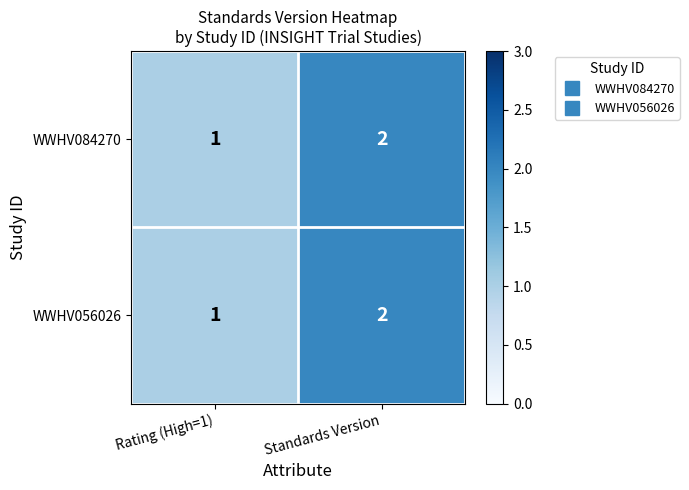

Rank the categories by WWHV084270 value from highest to lowest.

Standards Version, Rating (High=1)